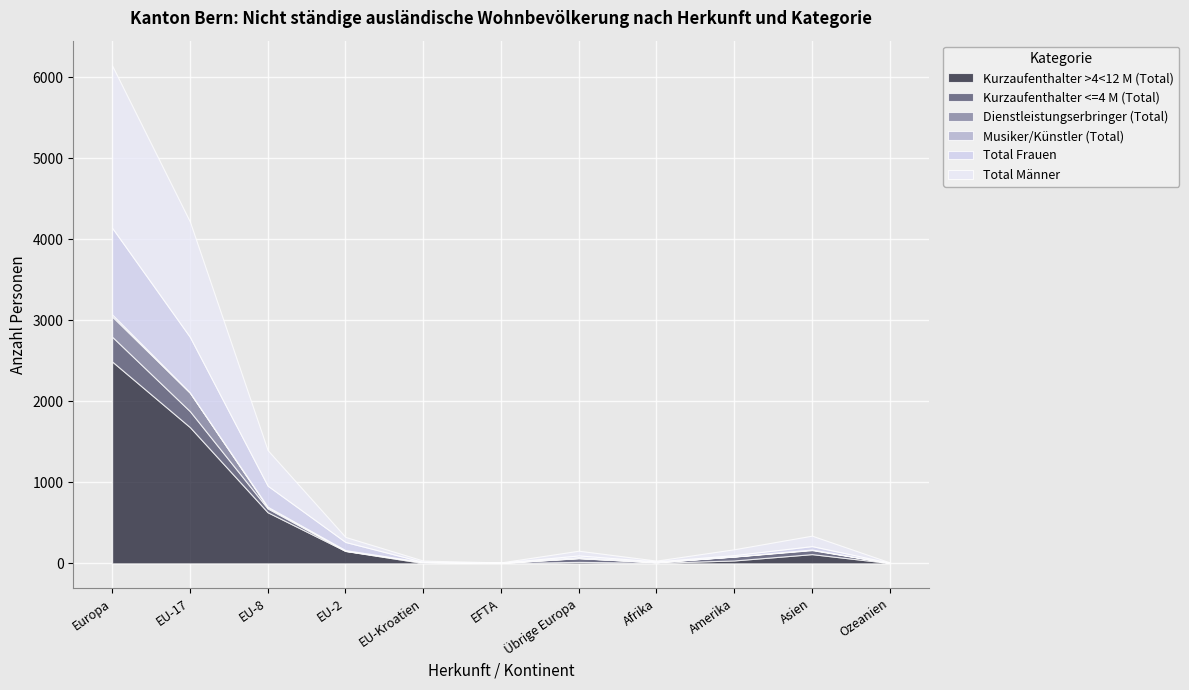

How many lines are shown in the chart?

6